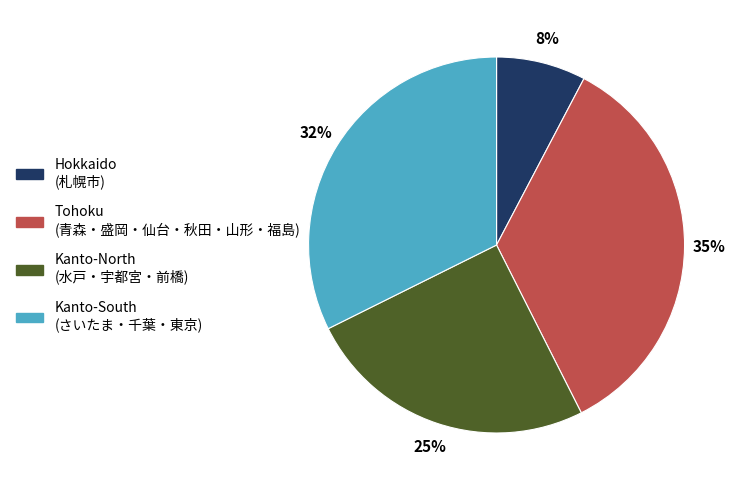

How many slices are in this pie chart?

4